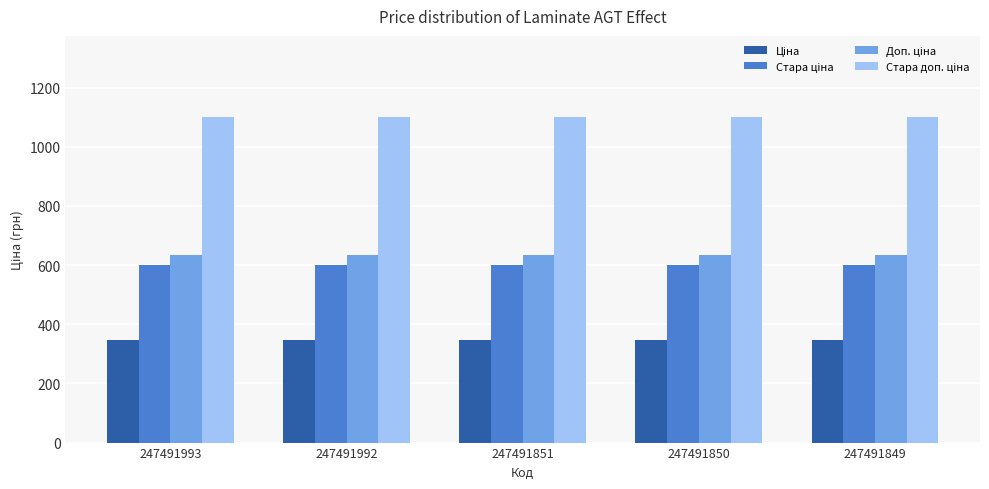

What is the greatest value displayed?

1100.0